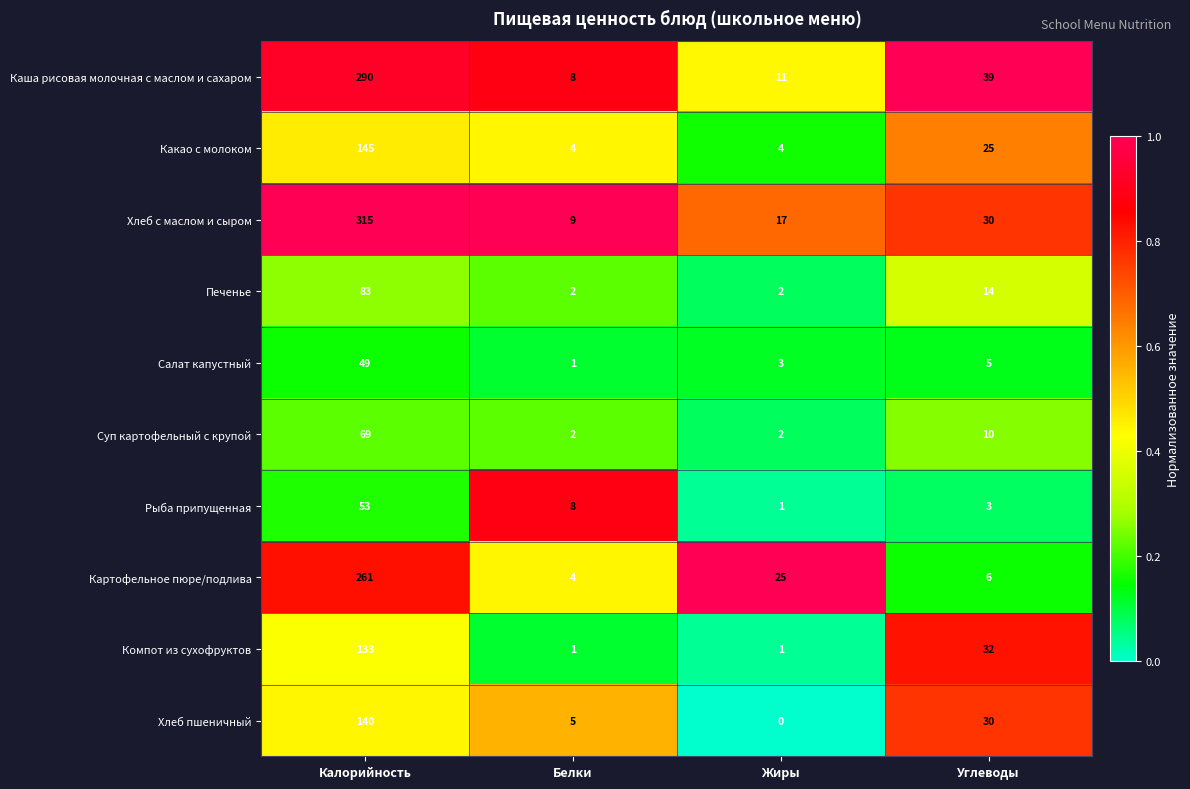

True or false: Суп картофельный с крупой has a value of 2 at Белки.

True